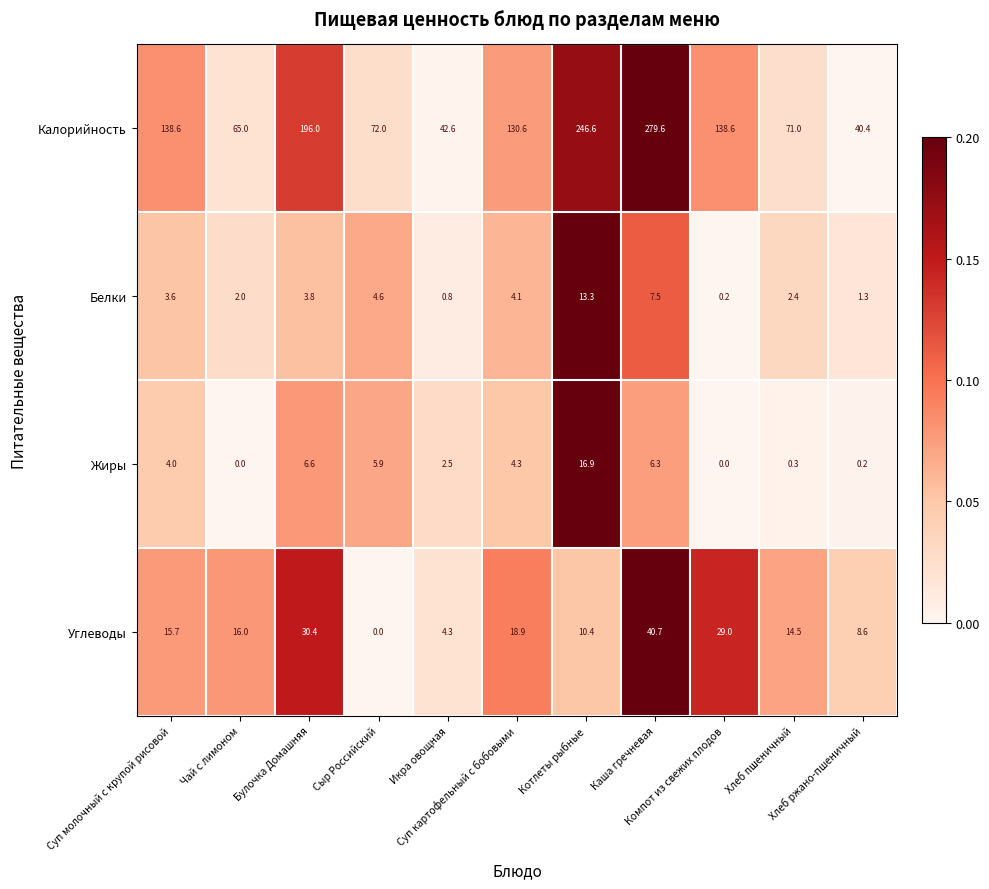

Which series has the largest range (max minus min)?

Калорийность